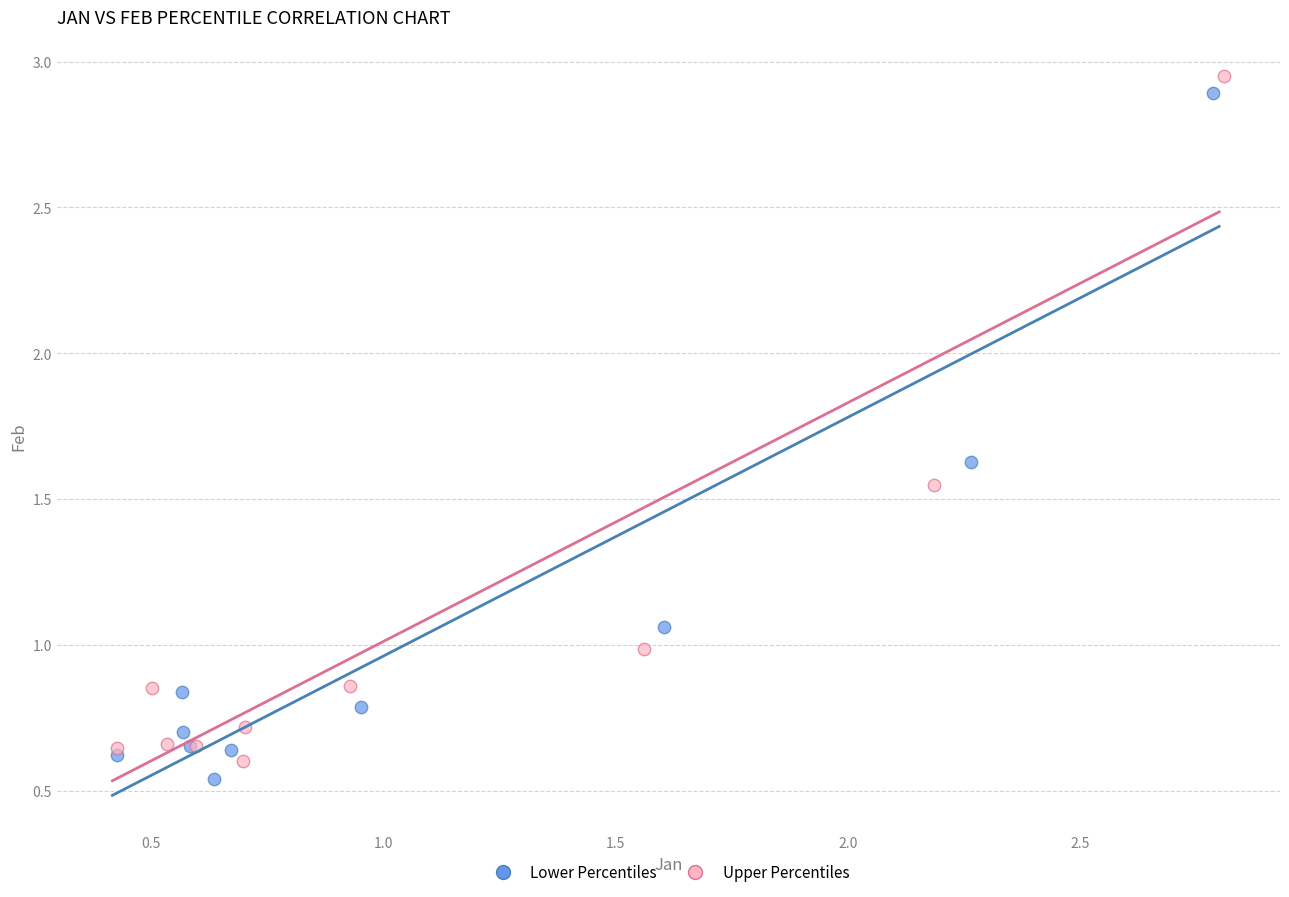

What are all the series names shown in the legend?

Lower Percentiles, Upper Percentiles